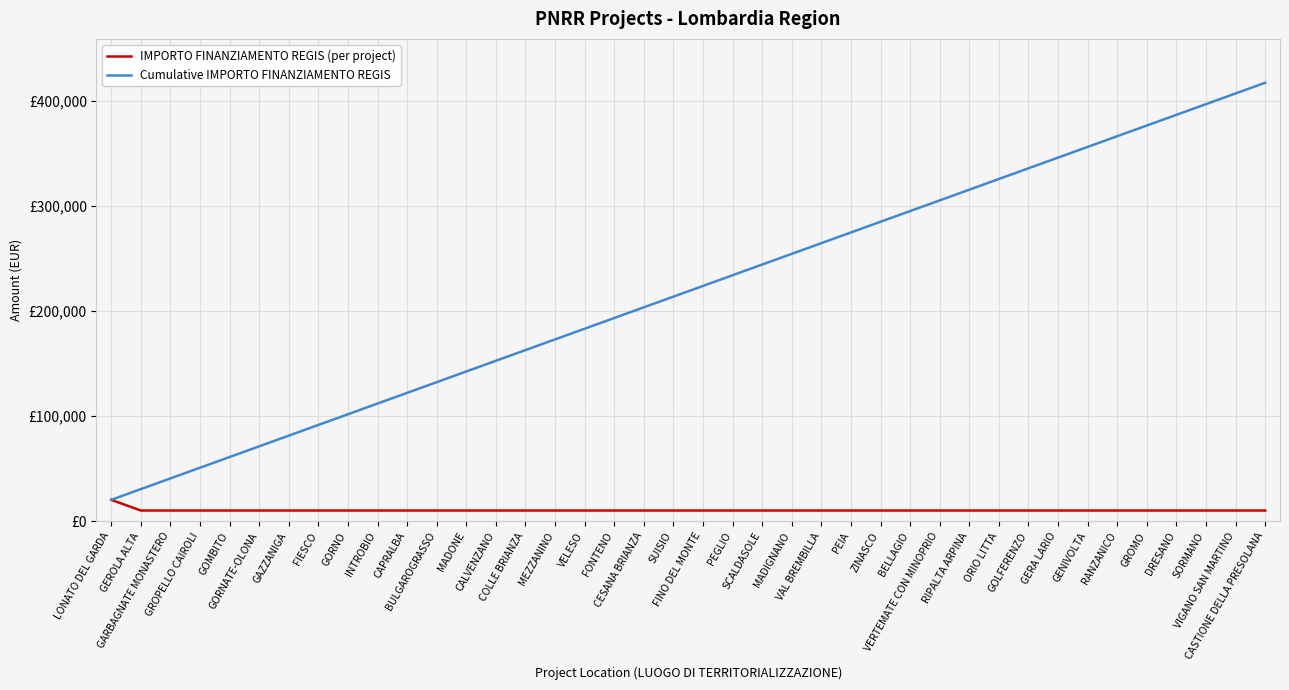

Which series has the widest spread of values?

Cumulative IMPORTO FINANZIAMENTO REGIS